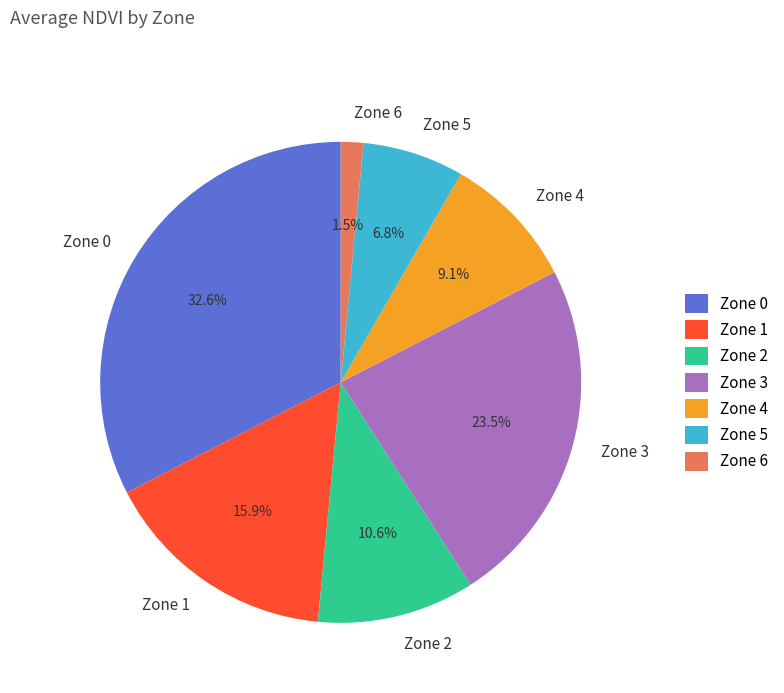

To the nearest percent, what is the average slice percentage?

14%